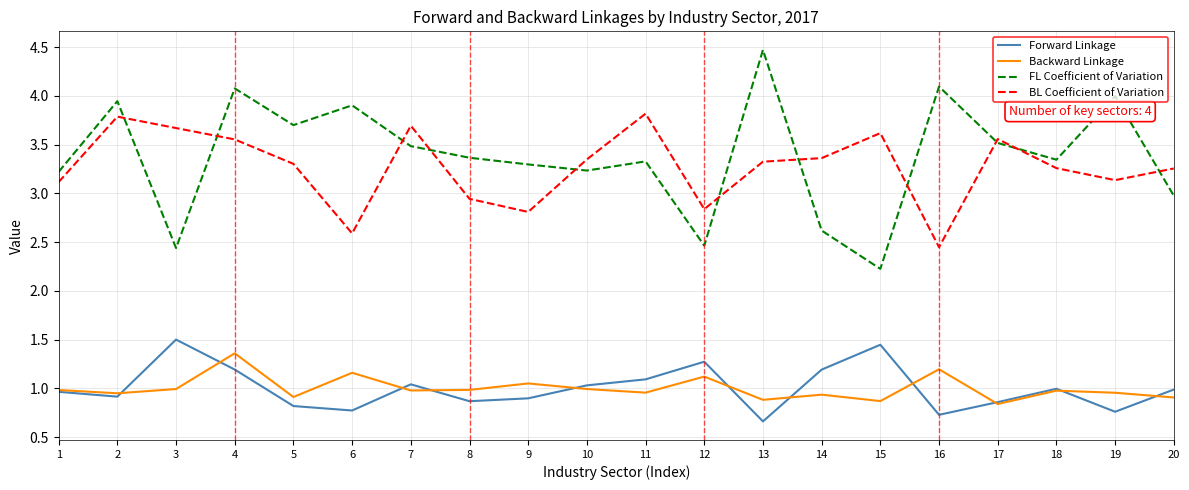

Is the value of Backward Linkage at 6 greater than the value of FL Coefficient of Variation at 3?

No